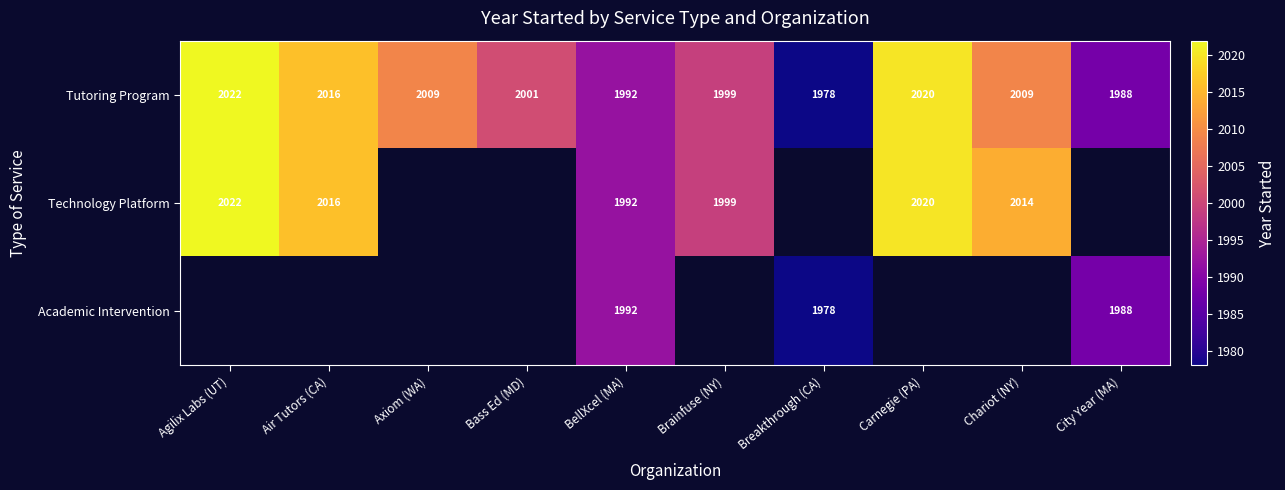

Between BellXcel (MA) and Carnegie (PA), which is larger?

Carnegie (PA)